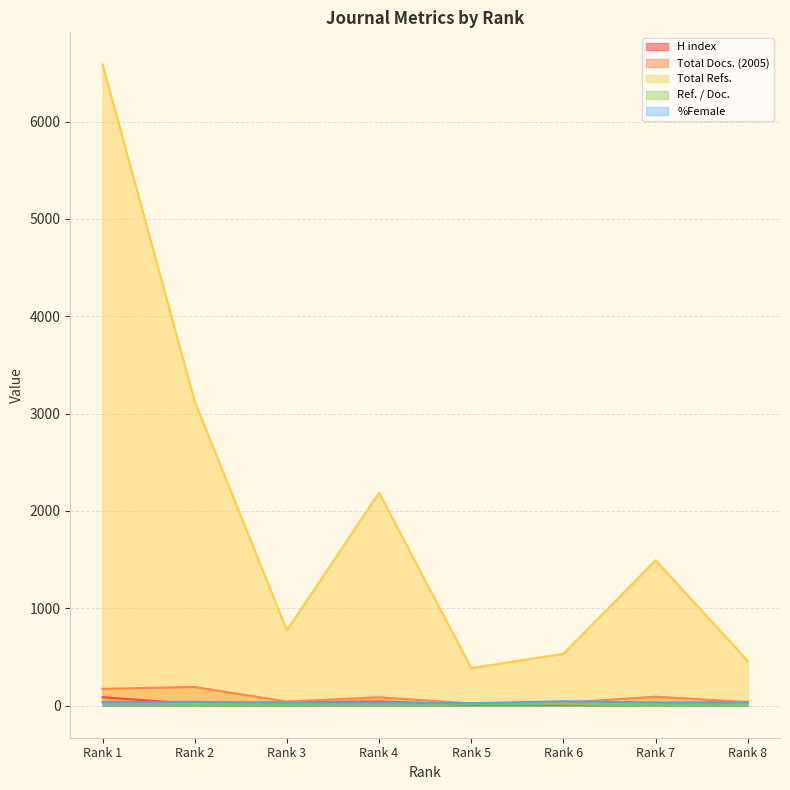

Between which two adjacent categories do %Female and Ref. / Doc. first intersect?

Rank 1 and Rank 2